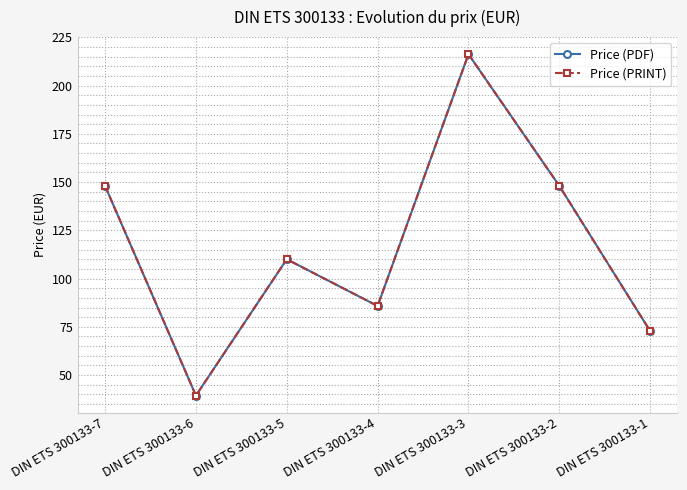

Does the chart have visible grid lines?

Yes